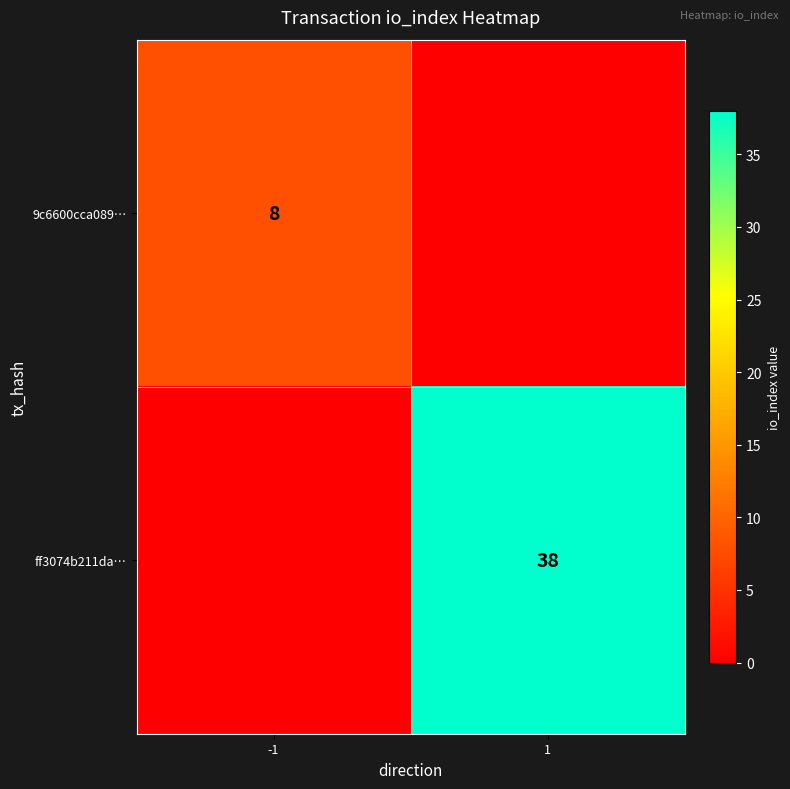

At how many categories does at least one series exceed 27?

1